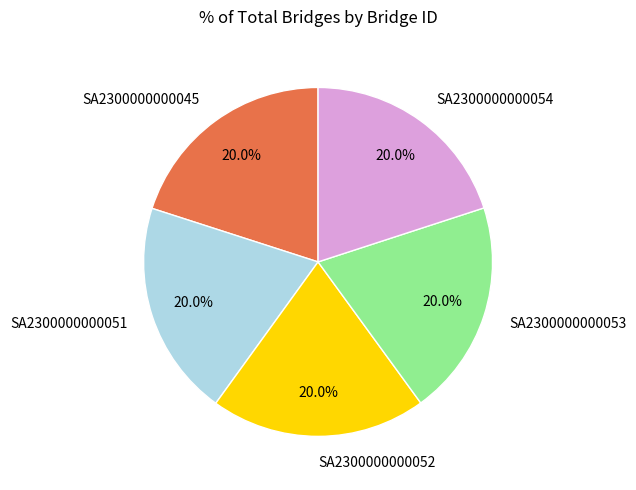

Approximately how many times larger is the value at SA2300000000052 compared to SA2300000000051?

1.0